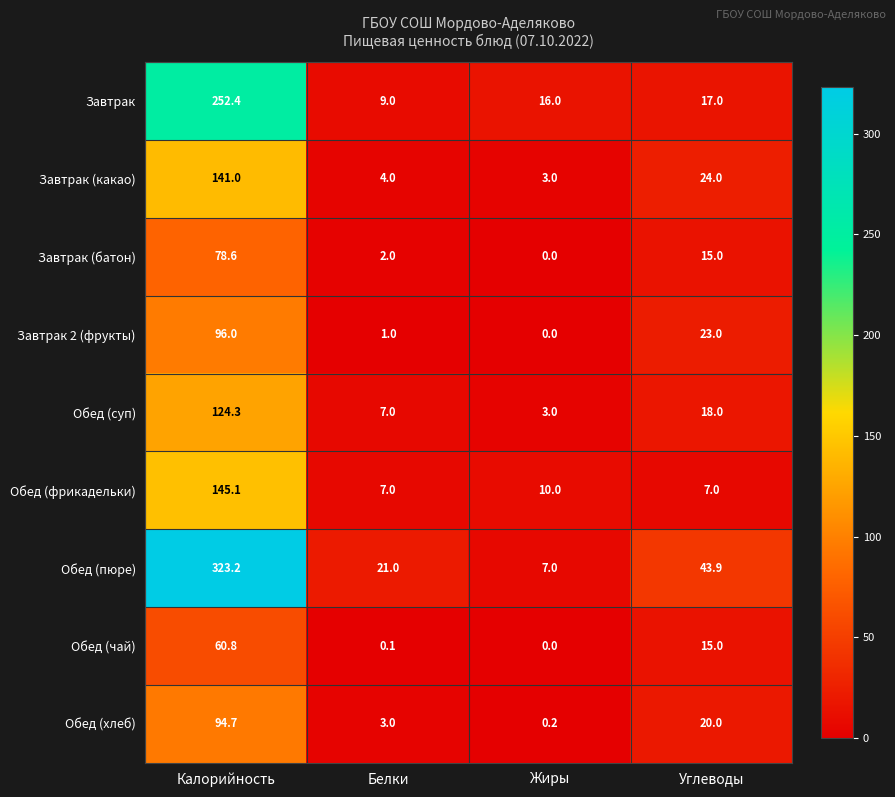

Where is Завтрак nearest to the value 130?

Углеводы